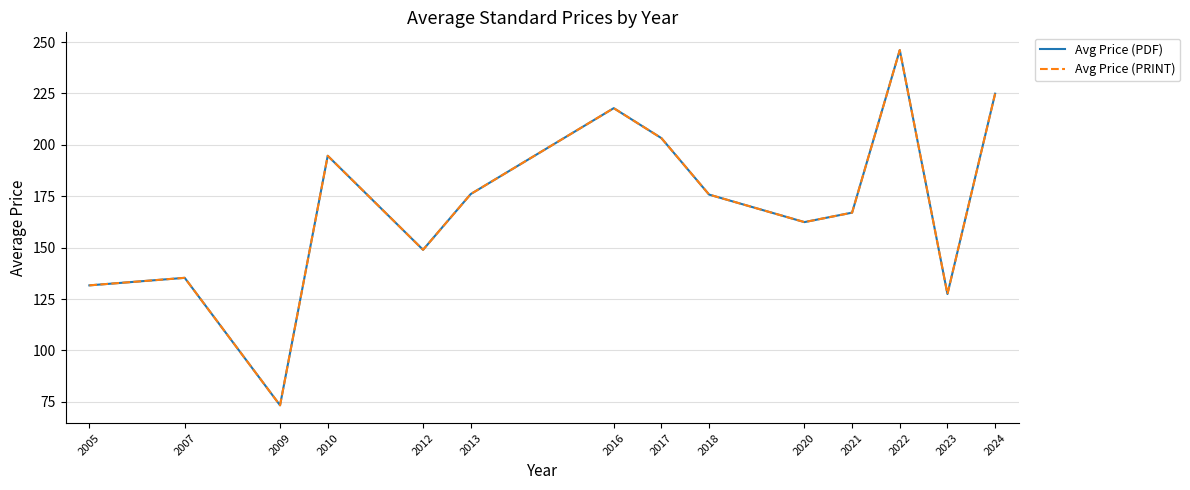

What is the minimum value shown in the chart?

73.3